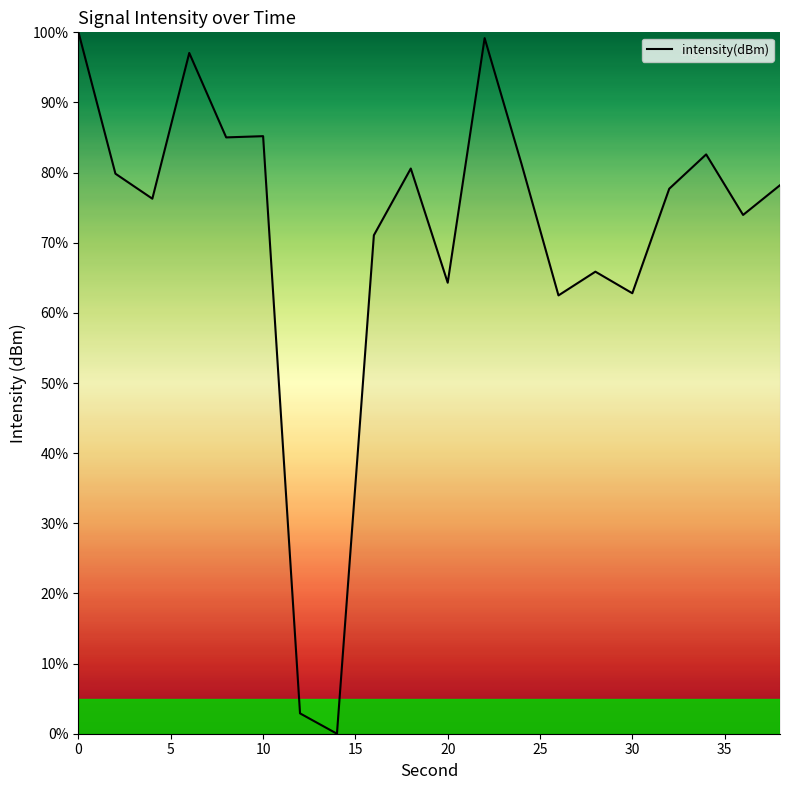

How many positive values are there?

19